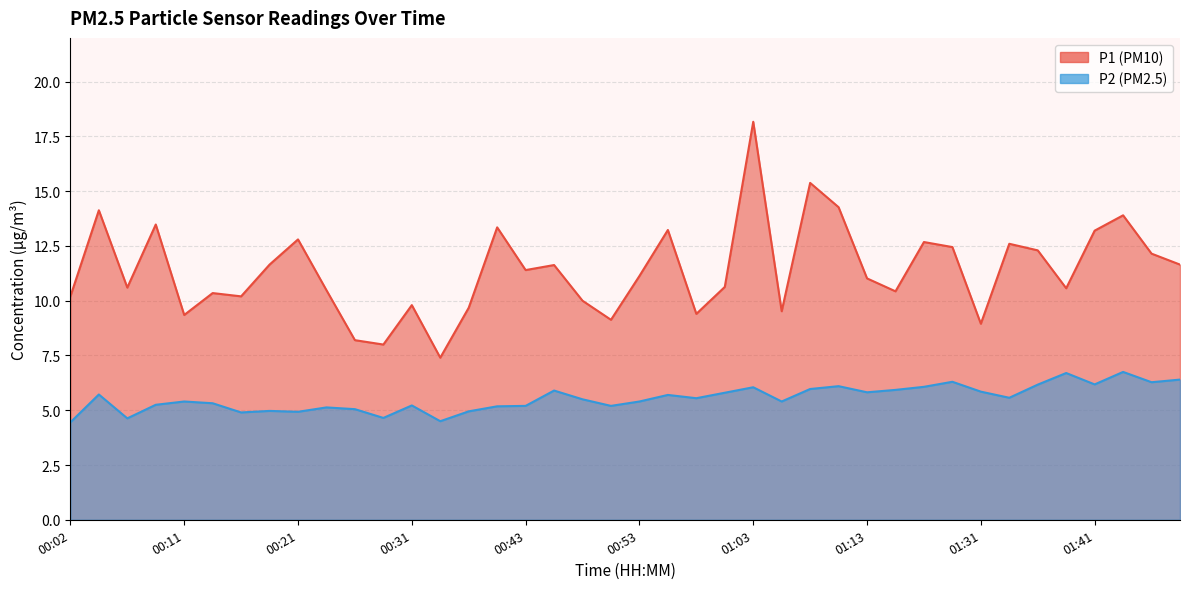

What is the value of the P2 point at the 32nd from the left?

6.3